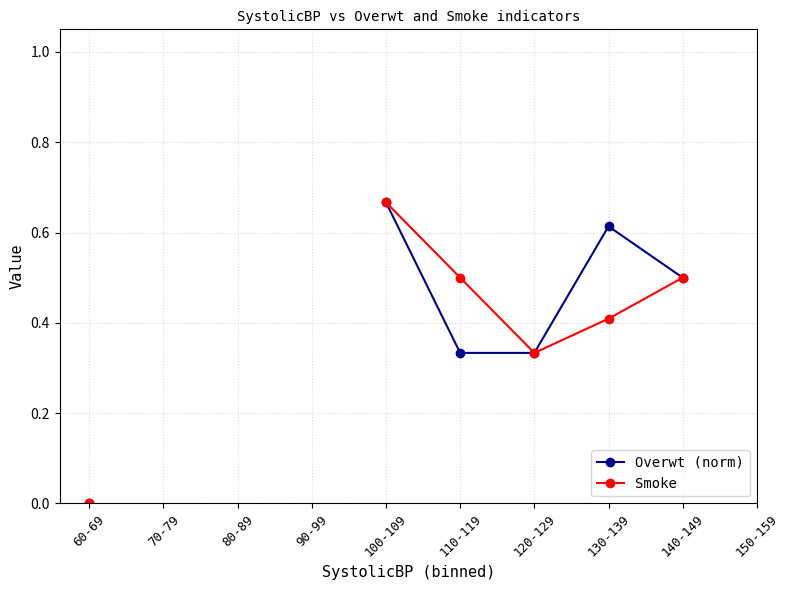

At how many categories does at least one series exceed 0?

5